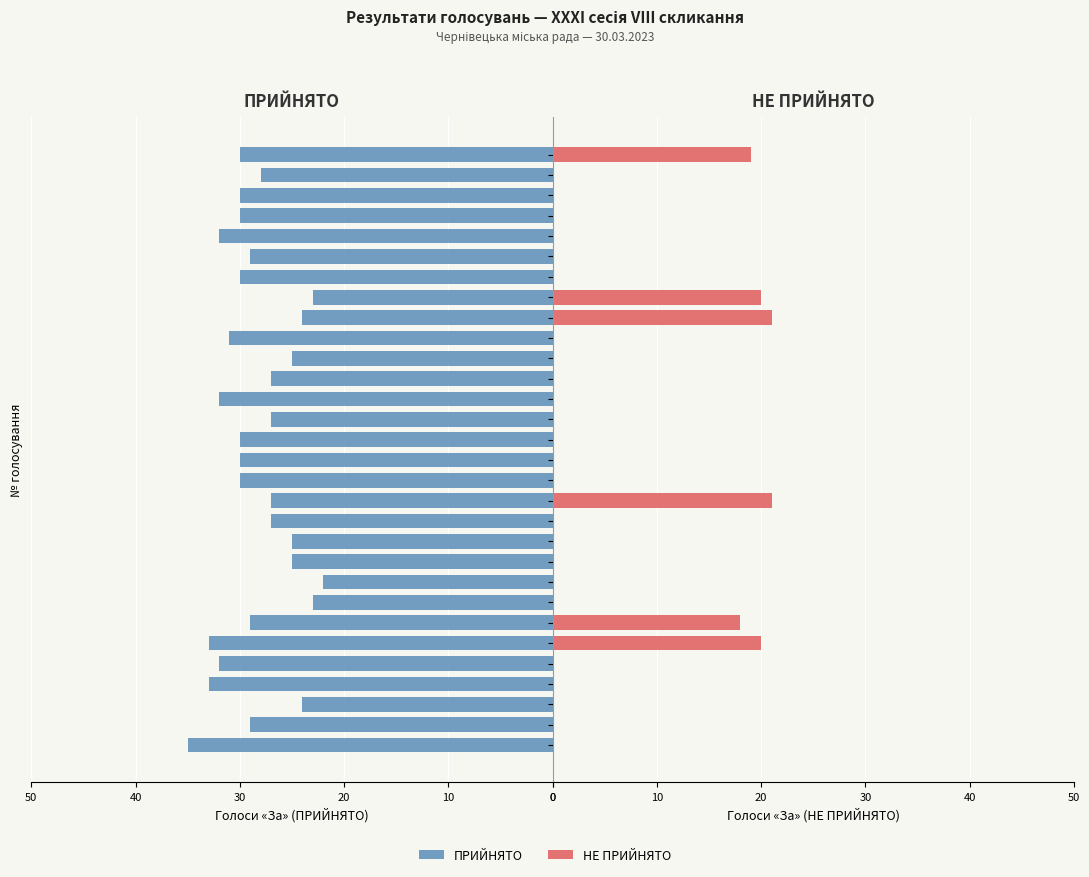

List the series in order of their peak value, highest first.

ПРИЙНЯТО, НЕ ПРИЙНЯТО